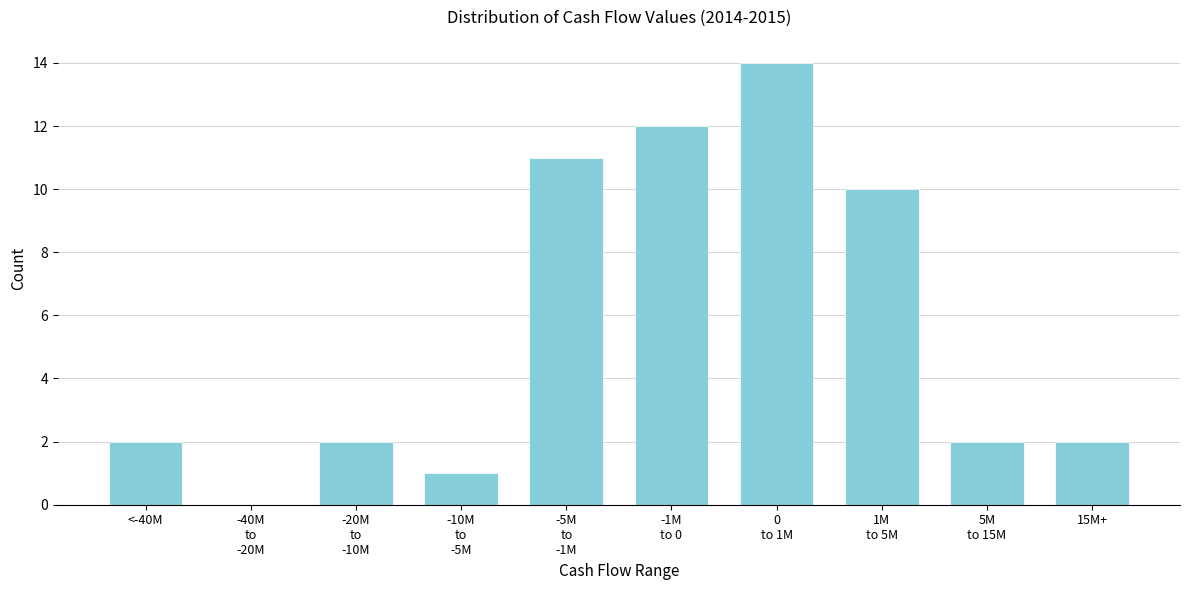

What is the sum of all values?

56